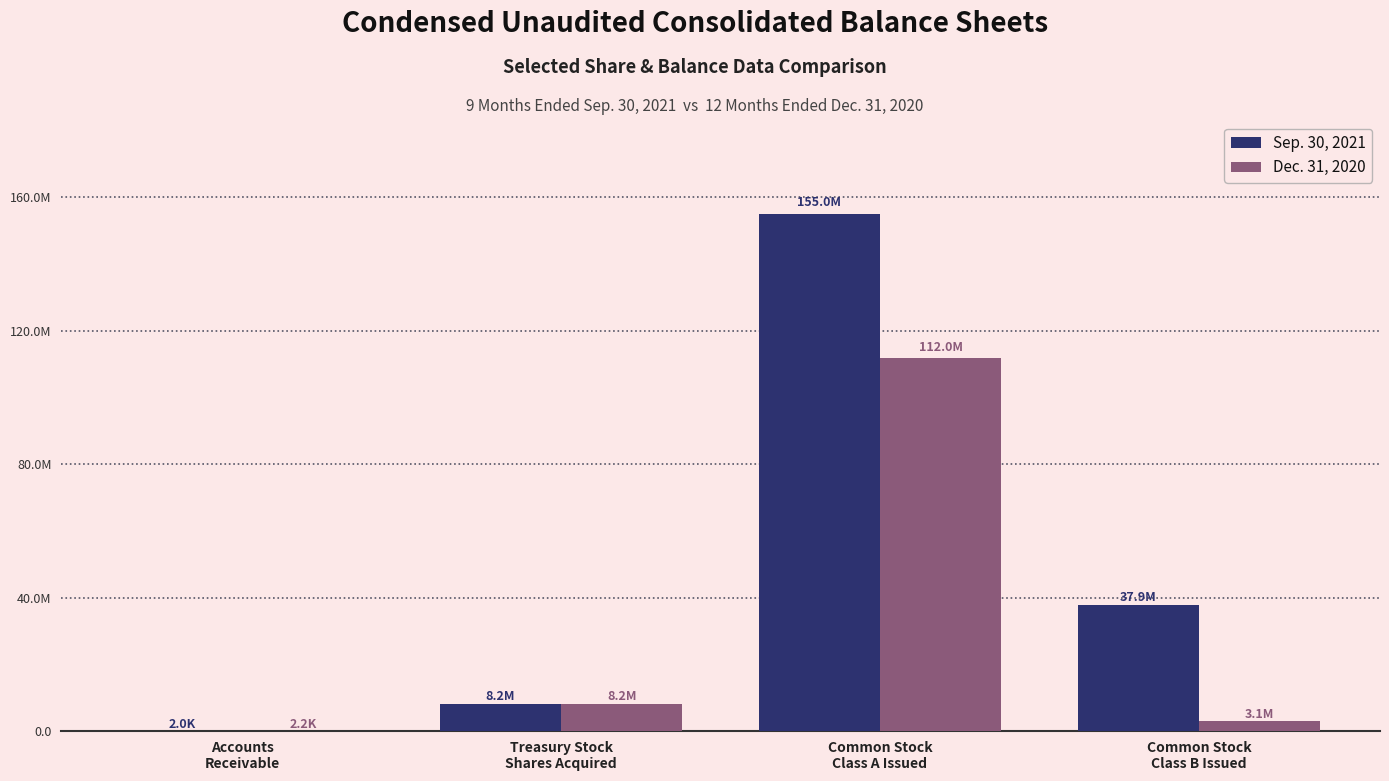

Are the bars horizontal?

No